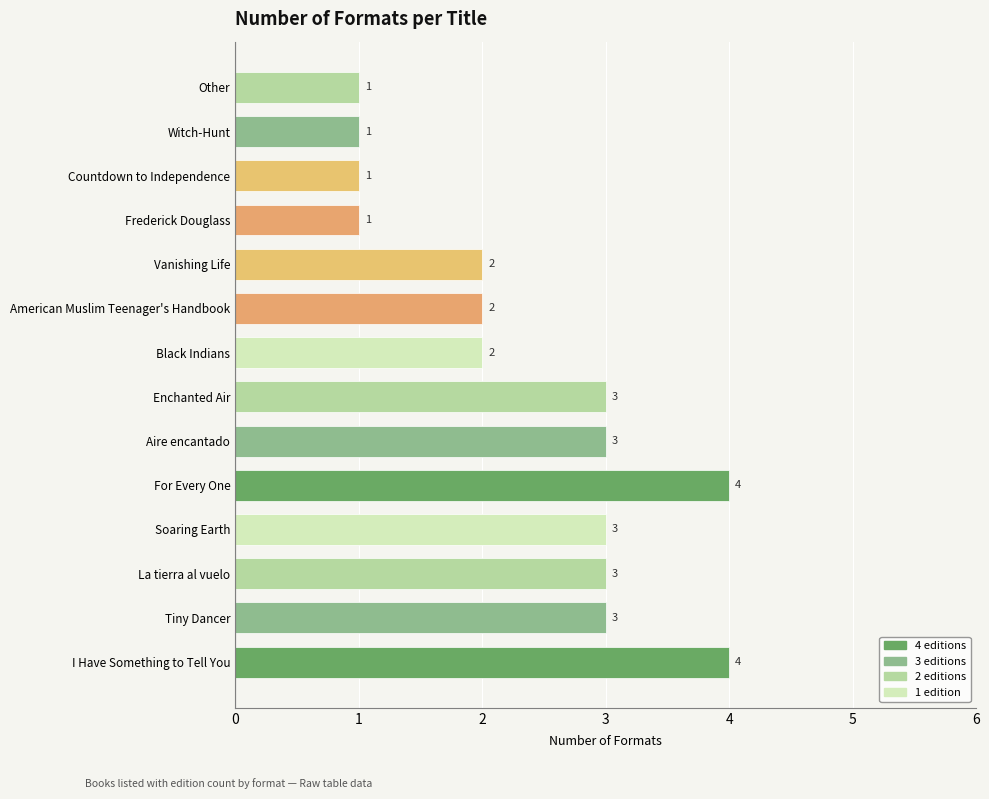

The chart shows a value of 3 at Aire encantado. True or false?

True